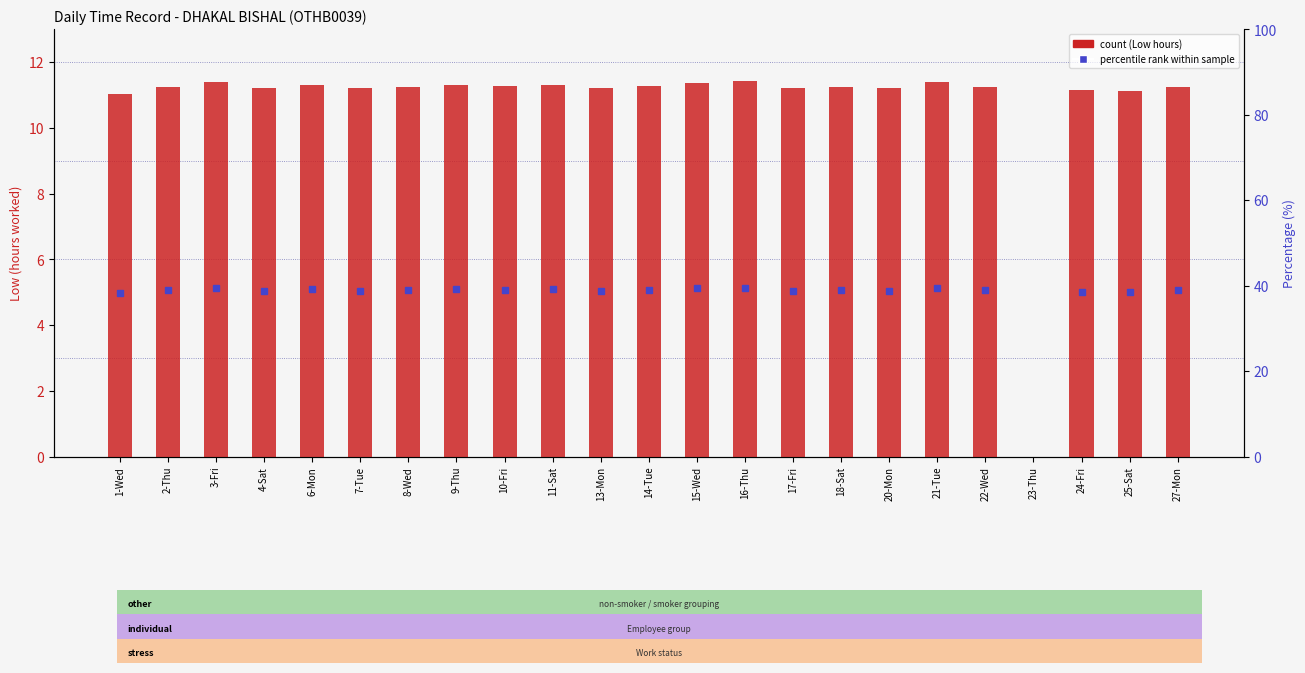

List the labels in order of value, smallest first.

23-Thu, 1-Wed, 25-Sat, 24-Fri, 17-Fri, 4-Sat, 7-Tue, 13-Mon, 20-Mon, 18-Sat, 2-Thu, 22-Wed, 8-Wed, 27-Mon, 10-Fri, 14-Tue, 6-Mon, 9-Thu, 11-Sat, 15-Wed, 3-Fri, 21-Tue, 16-Thu